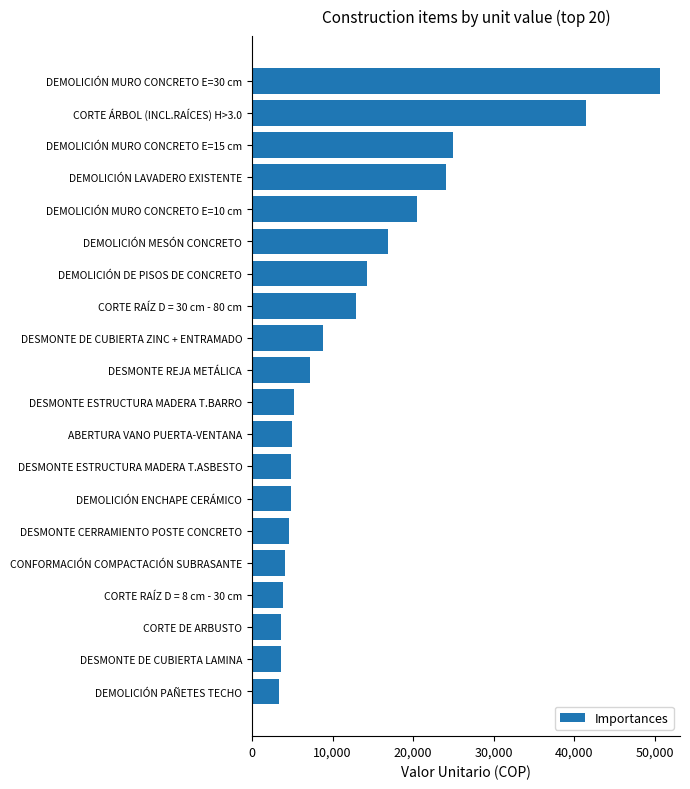

Are the bars horizontal?

Yes